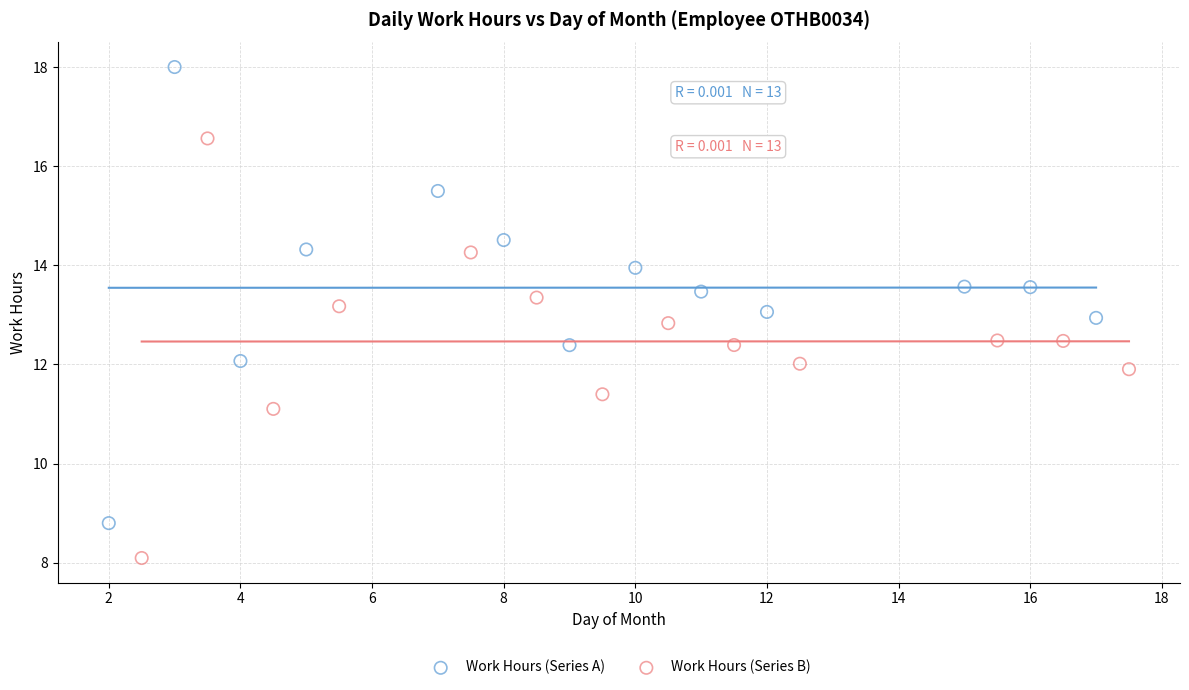

Which series has the largest Y range (max minus min)?

Work Hours (Series A)